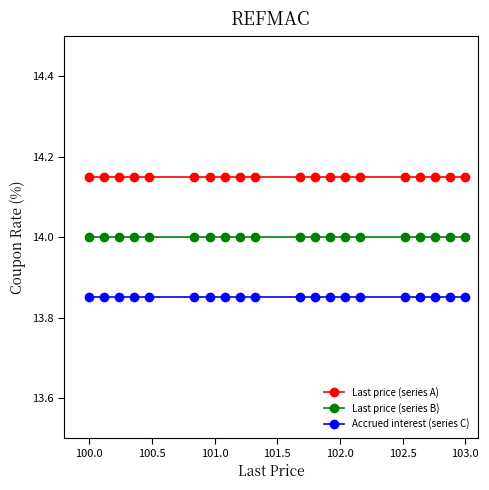

True or false: Last price (series B) and Accrued interest (series C) intersect in this chart.

False